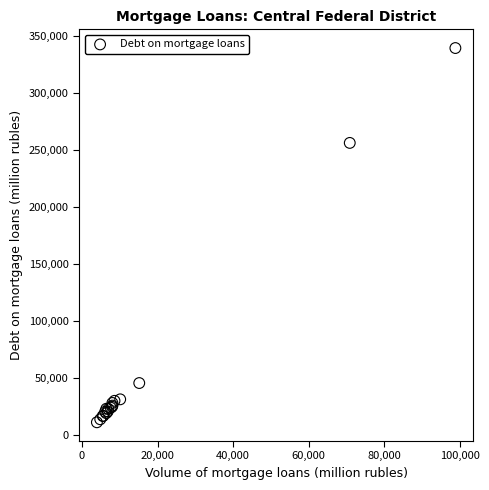

What Y value in the scatter plot is closest to 175417?

256272